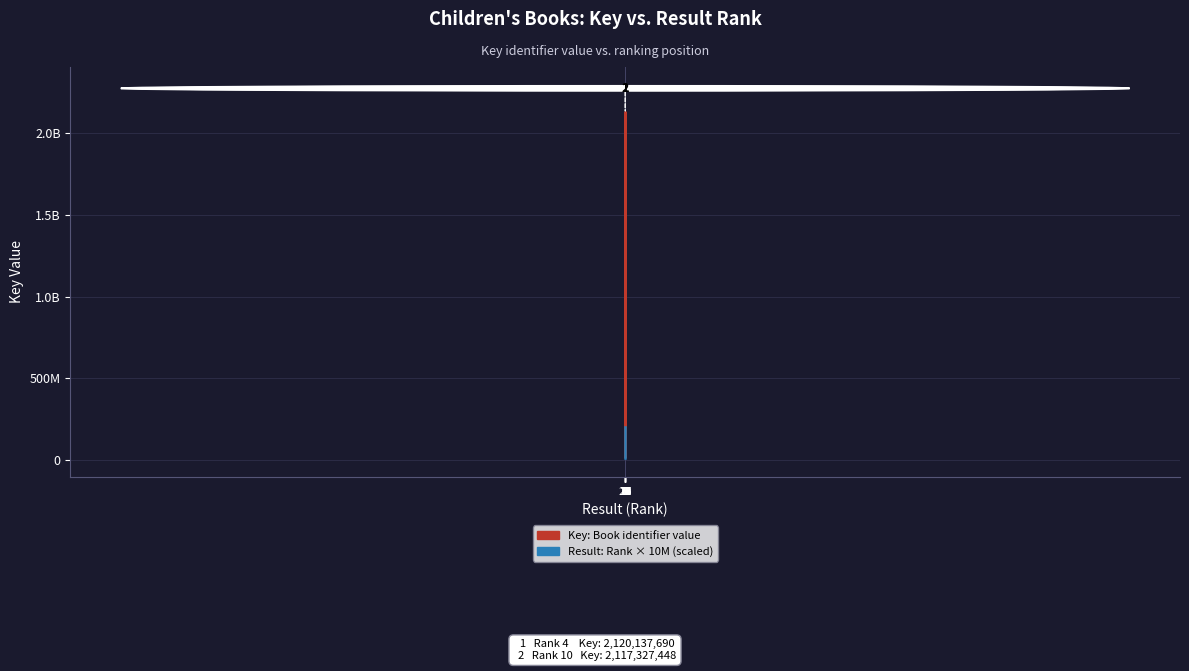

Does the chart have visible grid lines?

Yes